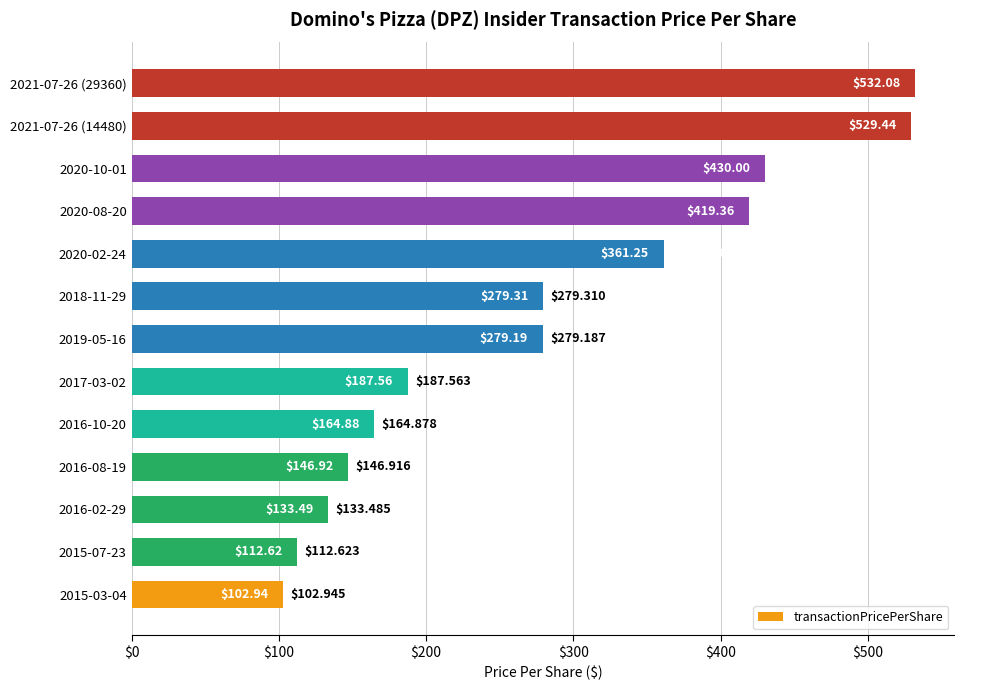

What is the sum of all values?

3679.0